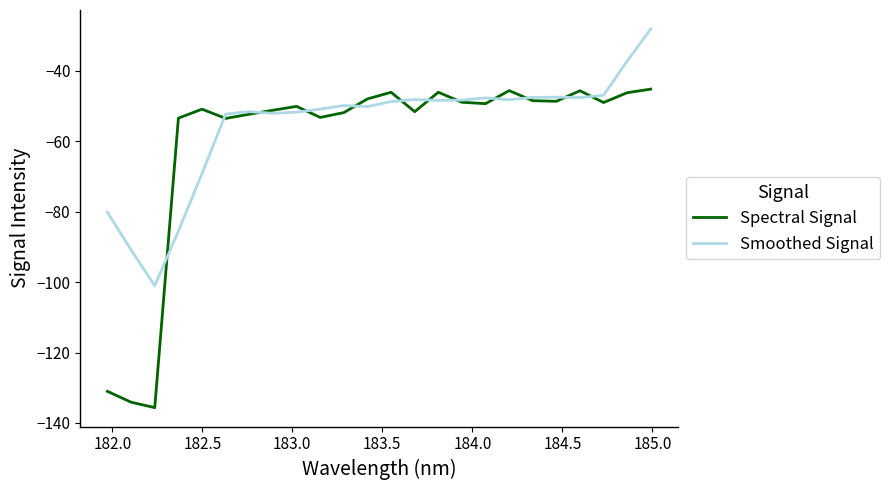

Which series has the largest range (max minus min)?

Spectral Signal